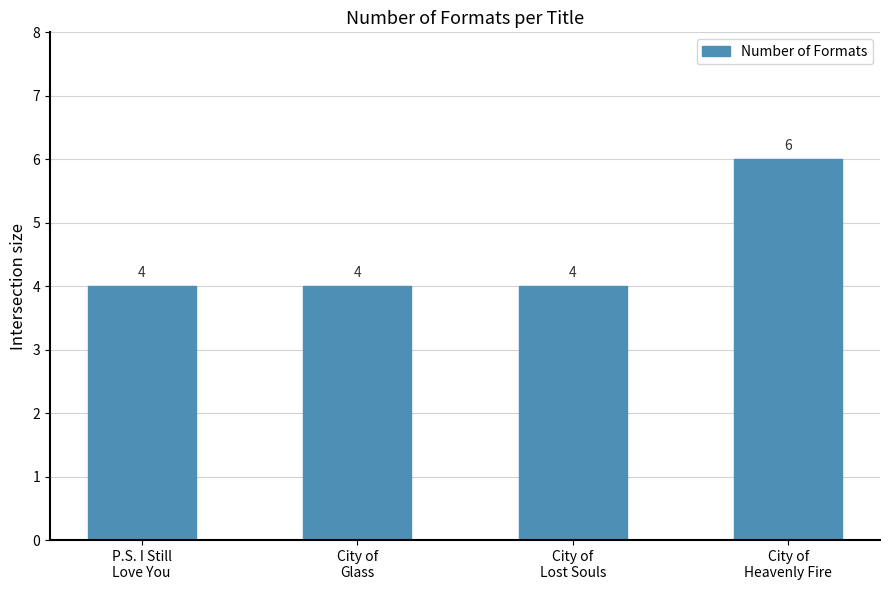

What position from the left is City of
Heavenly Fire?

4